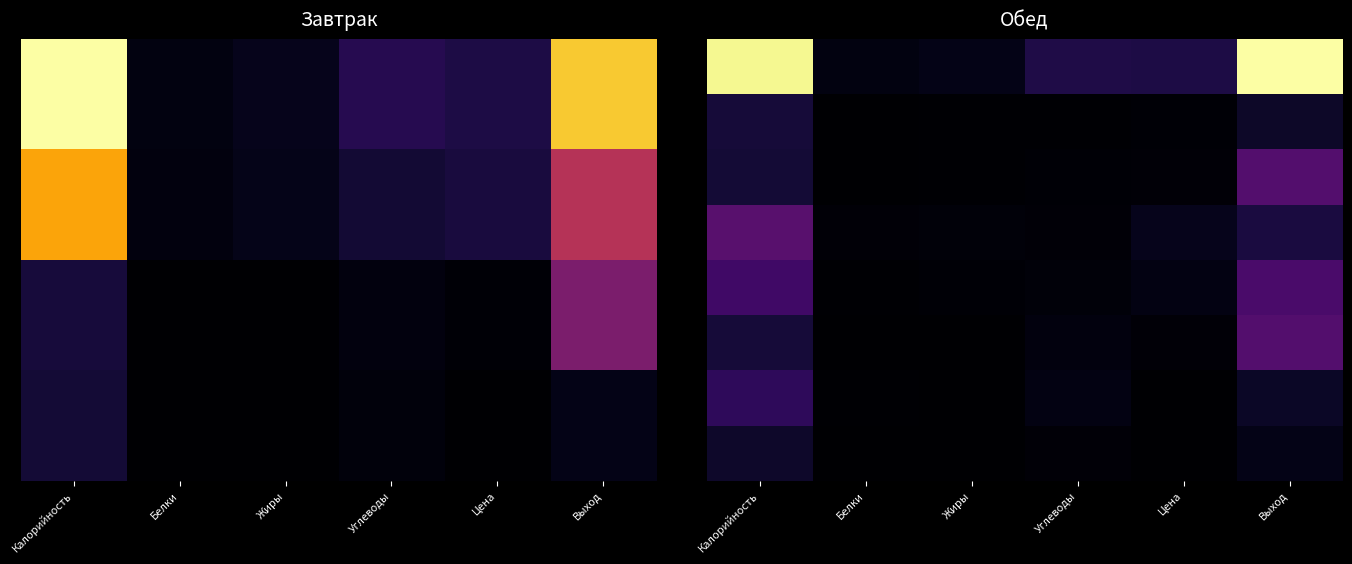

What is the spread (max minus min) of values at Калорийность?

0.9